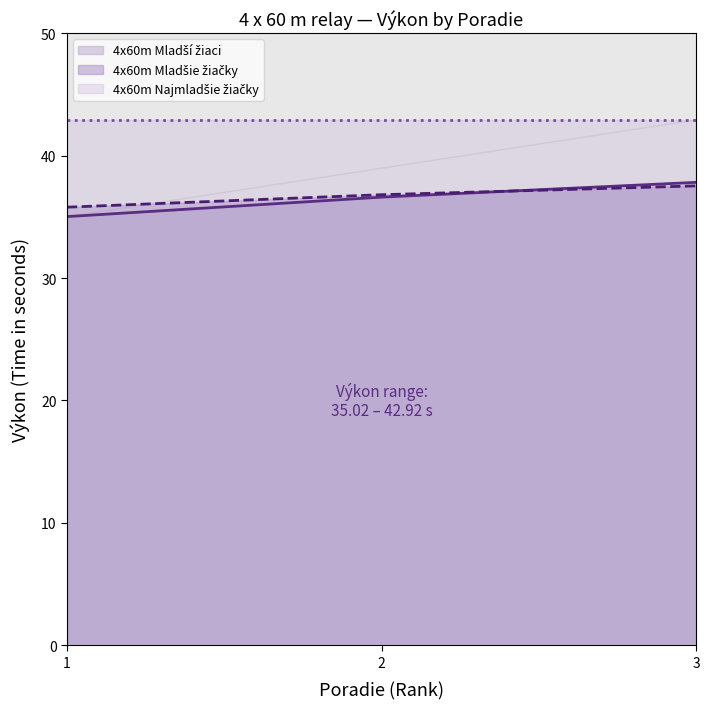

How many values in the 4x60m Mladší žiaci series exceed 36?

2